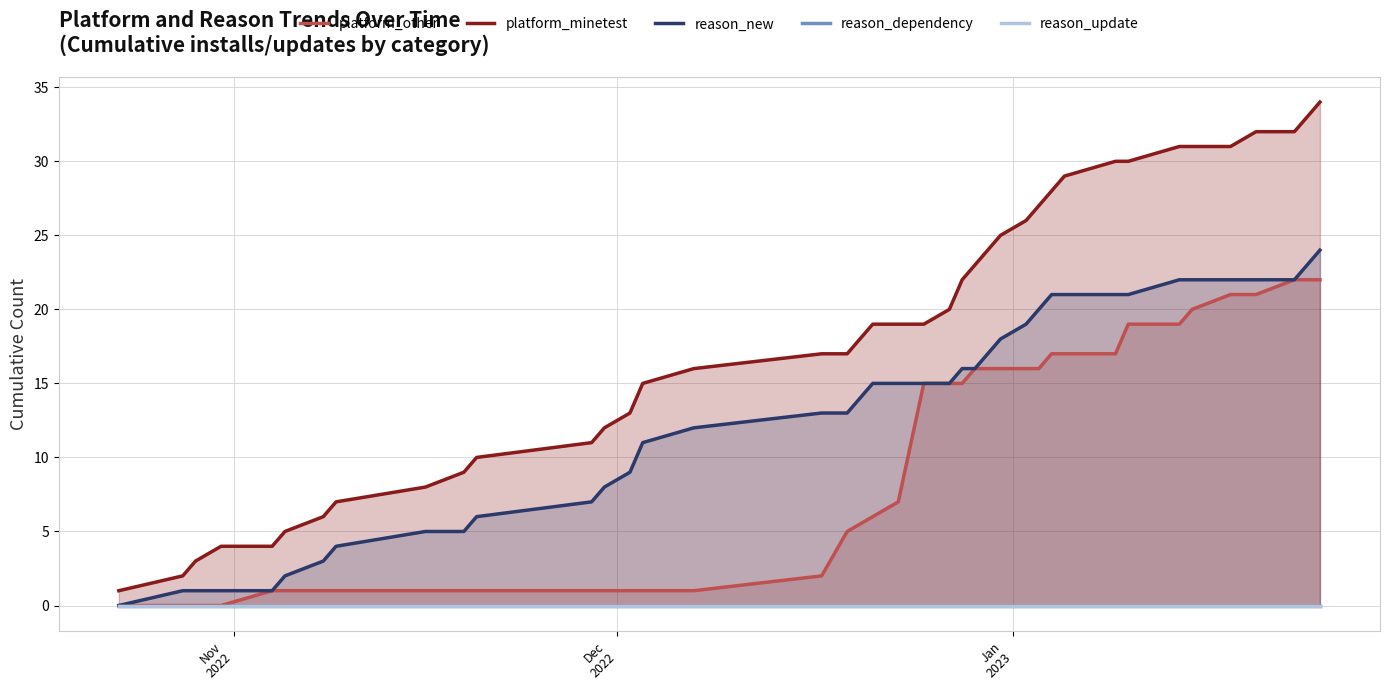

What is the highest value of the platform_minetest series?

34